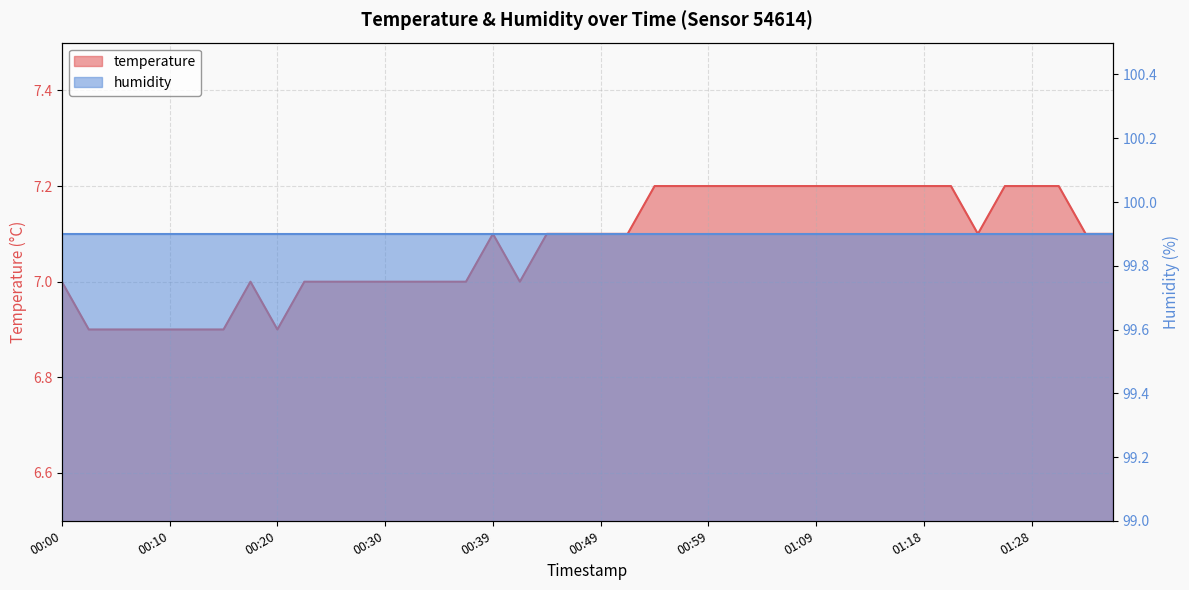

What is the change in value from 00:05 to 00:52?

+0.2